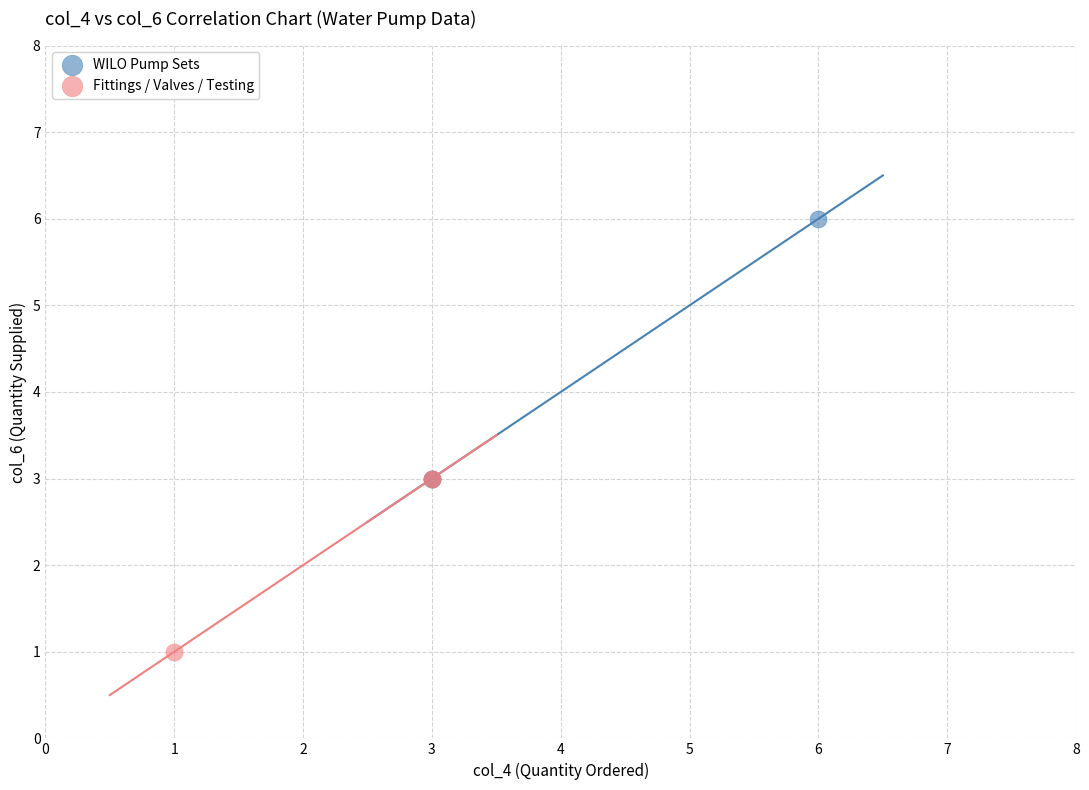

Which series has the largest Y range (max minus min)?

WILO Pump Sets